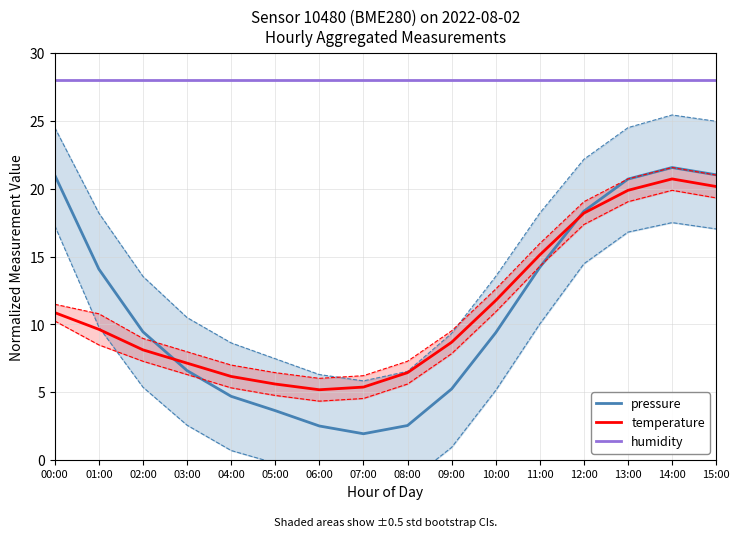

How many data points in pressure are above 9?

9